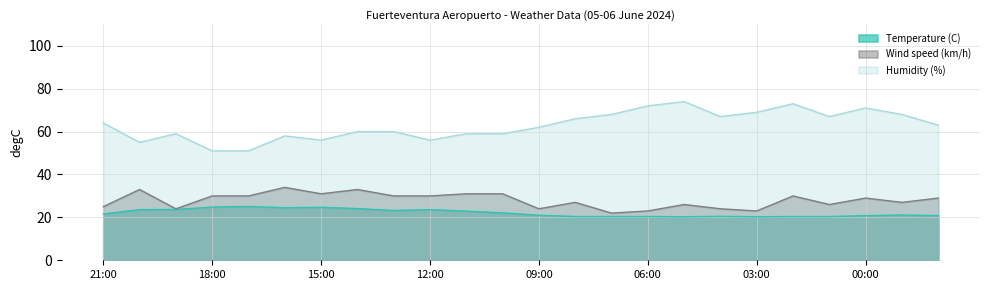

What are all the series names shown in the legend?

Temperature (C), Wind speed (km/h), Humidity (%)